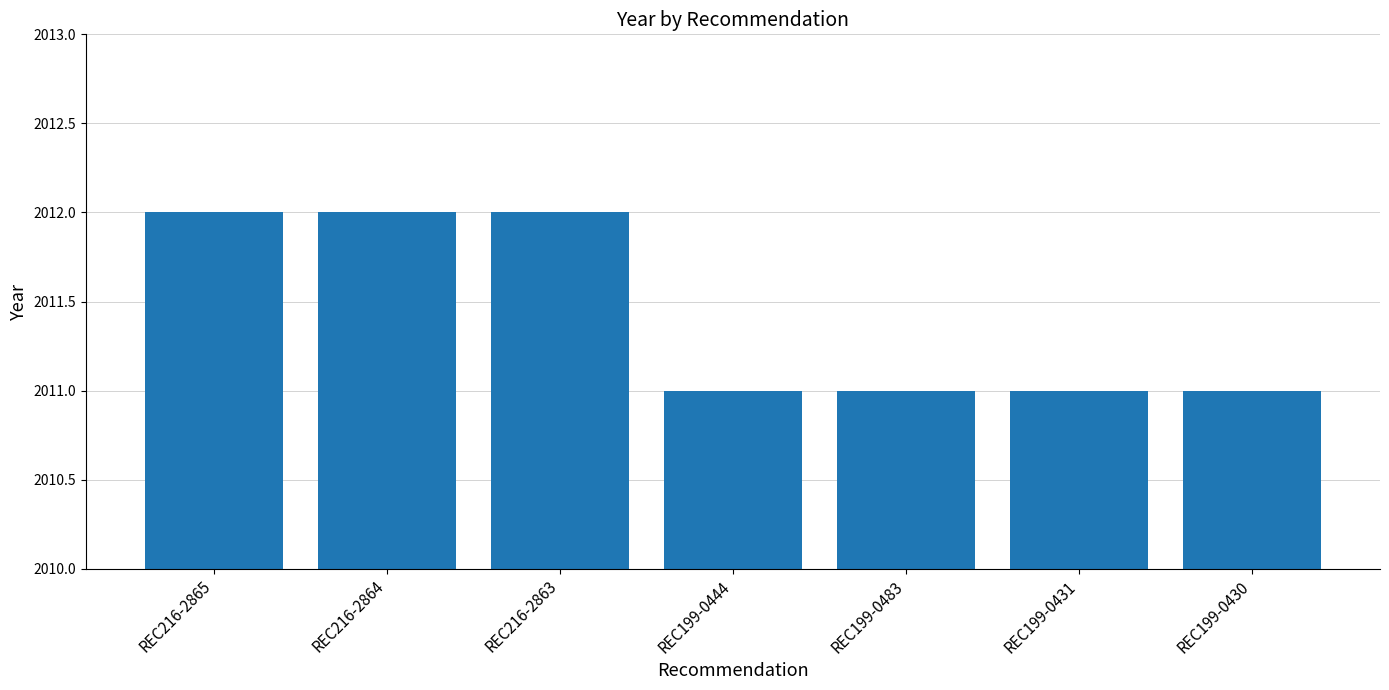

What is the smallest value displayed?

2011